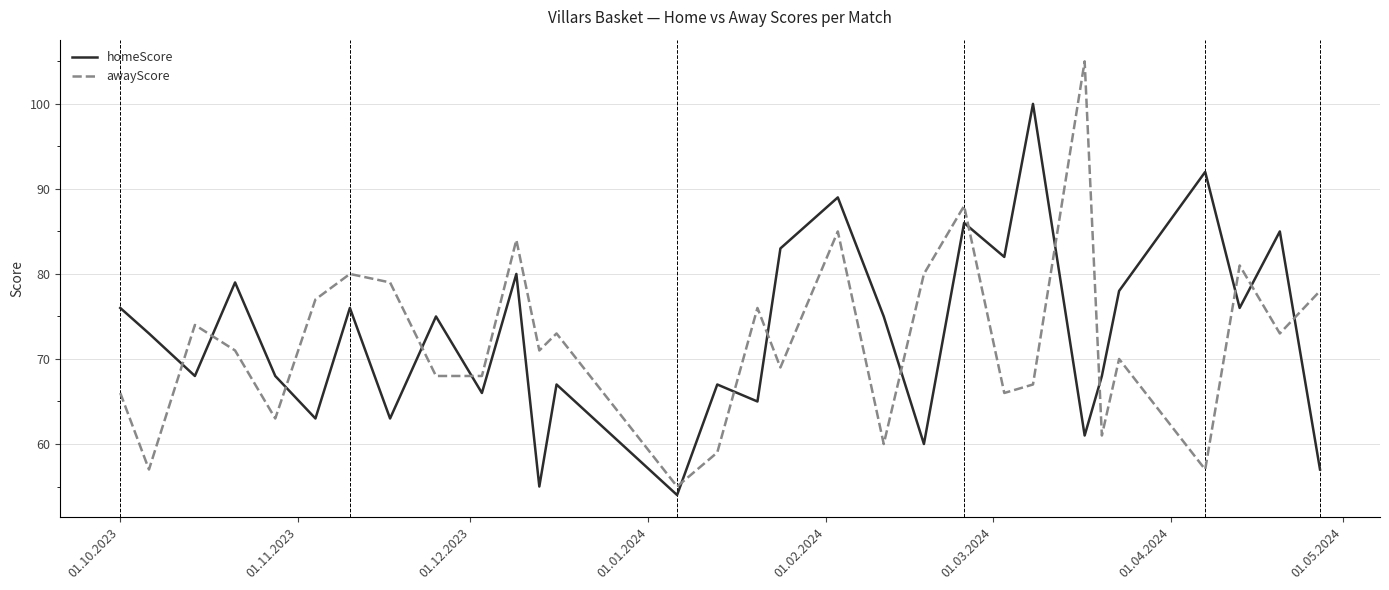

What is the difference between the maximum and minimum values in the awayScore series?

50